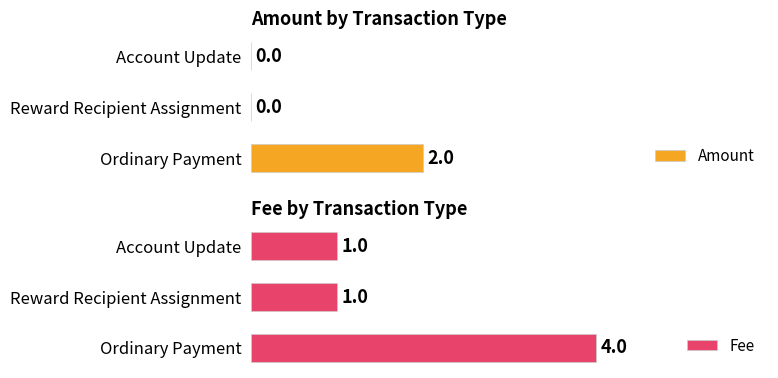

What is the difference between the maximum and minimum values in the Fee series?

3